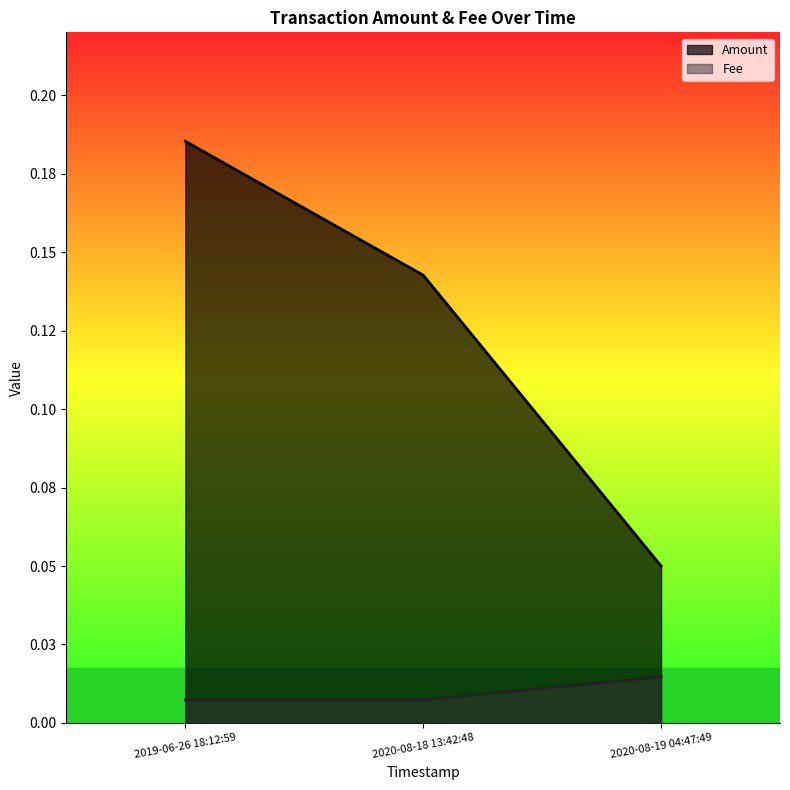

Between 2020-08-19 04:47:49 and 2020-08-18 13:42:48, which is larger?

2020-08-18 13:42:48